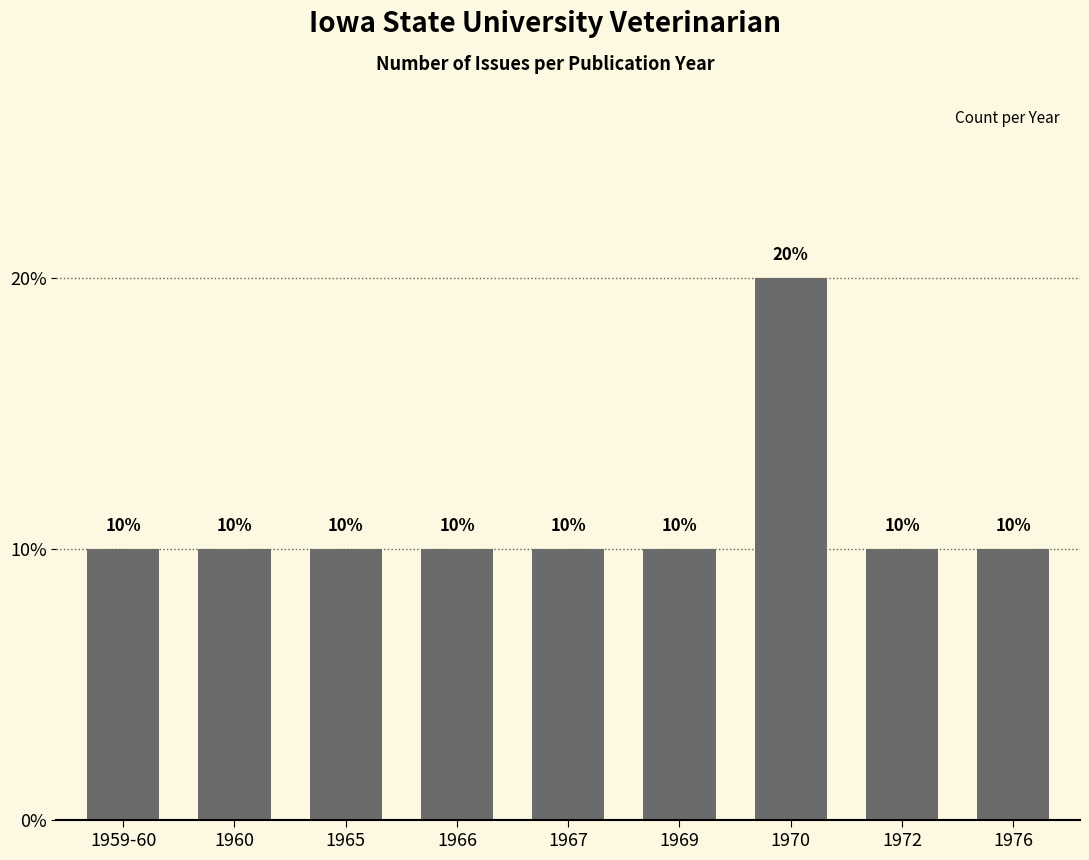

Approximately how many times larger is the value at 1967 compared to 1972?

1.0